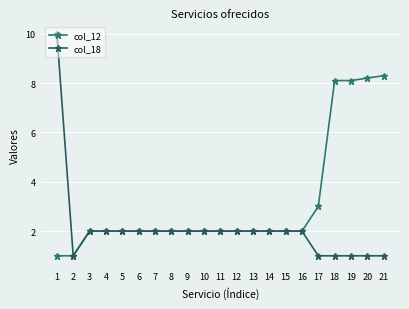

Does the chart have visible grid lines?

Yes